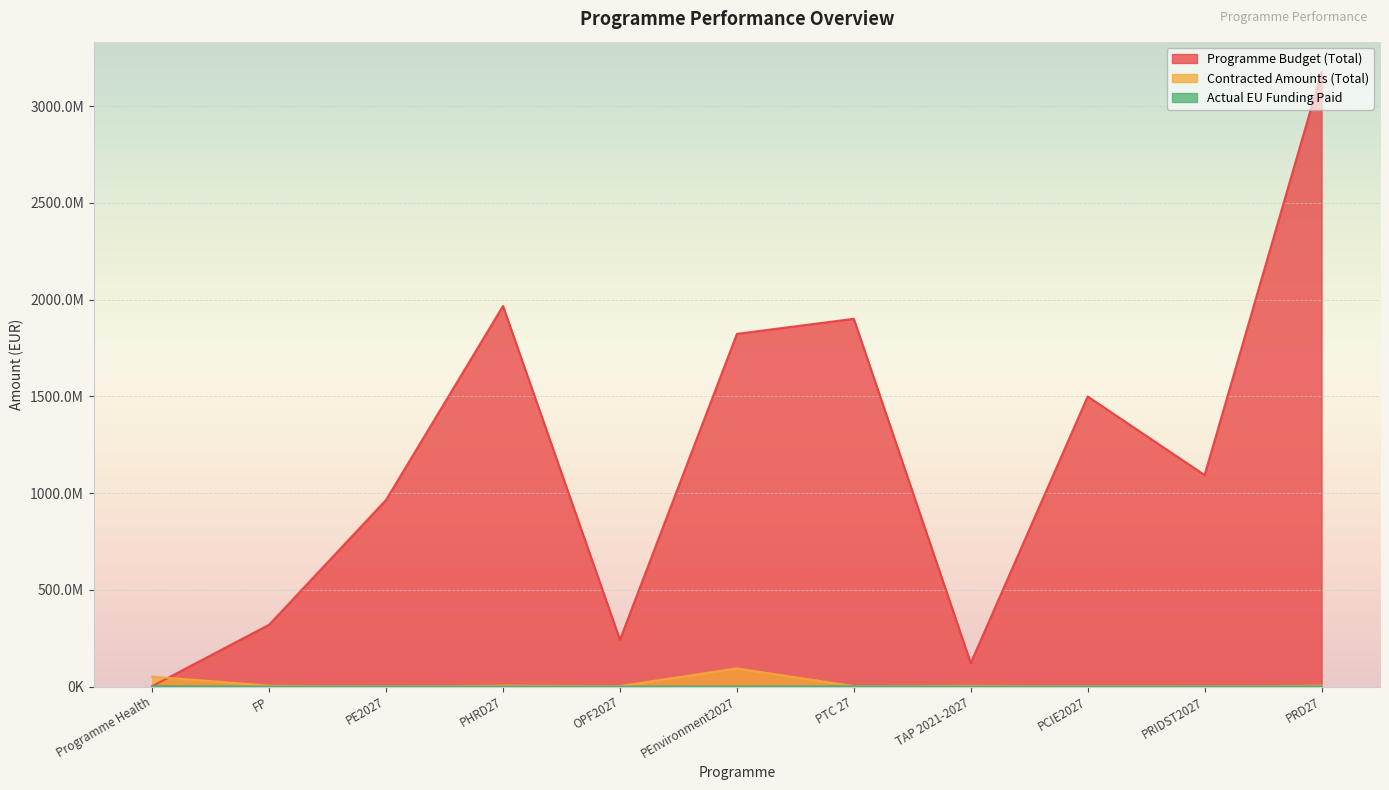

Which has a higher value, PCIE2027 or TAP 2021-2027?

PCIE2027